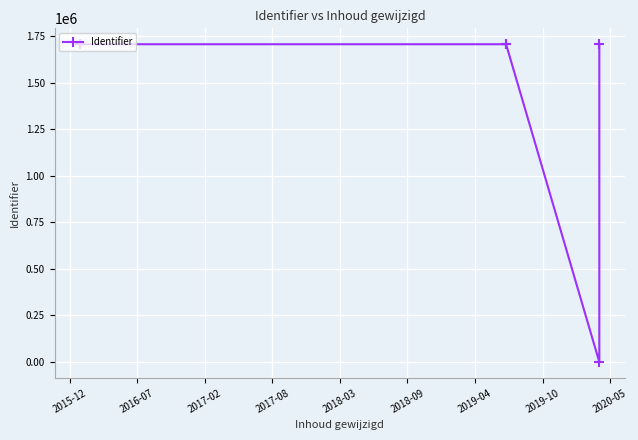

Reading left to right, extract all data points from this chart.

1706669	1706671	1706672	1706668	1706670	0	1706673